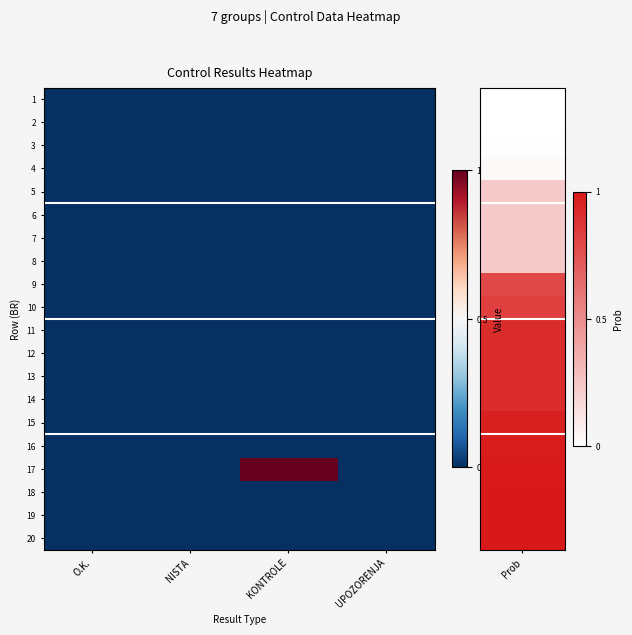

Rank the series by their maximum value, from lowest to highest.

1, 2, 3, 4, 5, 6, 7, 8, 9, 10, 11, 12, 13, 14, 15, 16, 18, 19, 20, 17